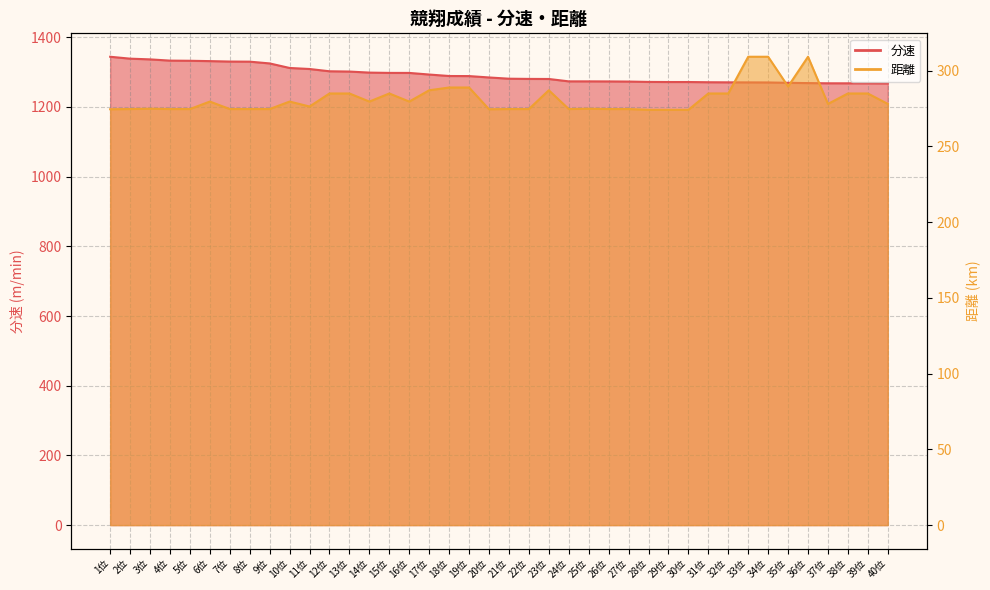

Is the value of 分速 at 5位 greater than the value of 距離 at 29位?

Yes